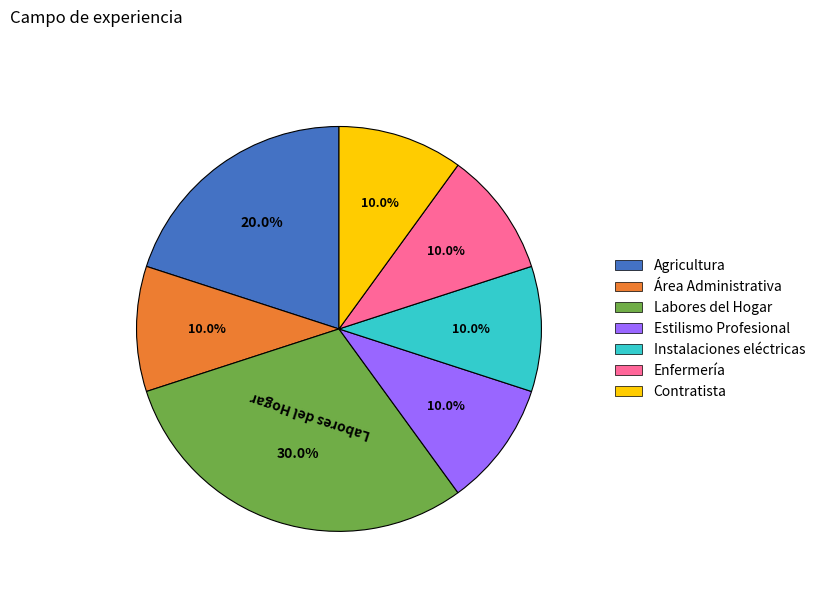

What is the largest slice in the pie chart?

Labores del Hogar